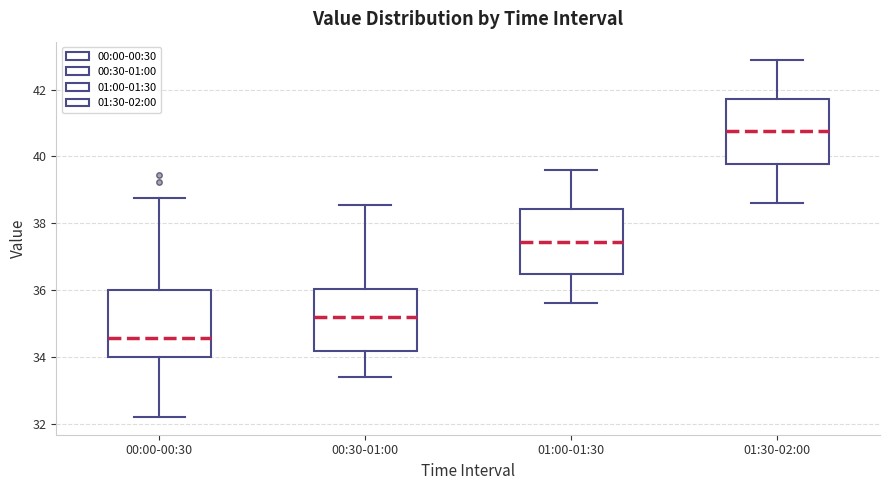

Where is the lower edge of the box for 00:00-00:30 on the y-axis? The values are not printed on the chart, so give them approximately, as read against the axis.

34.0